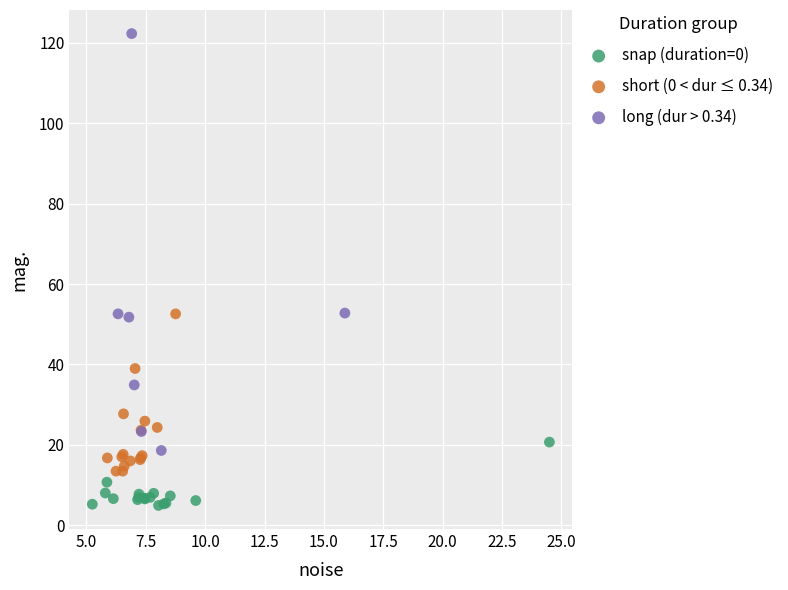

Which series has the largest Y range (max minus min)?

long (dur > 0.34)